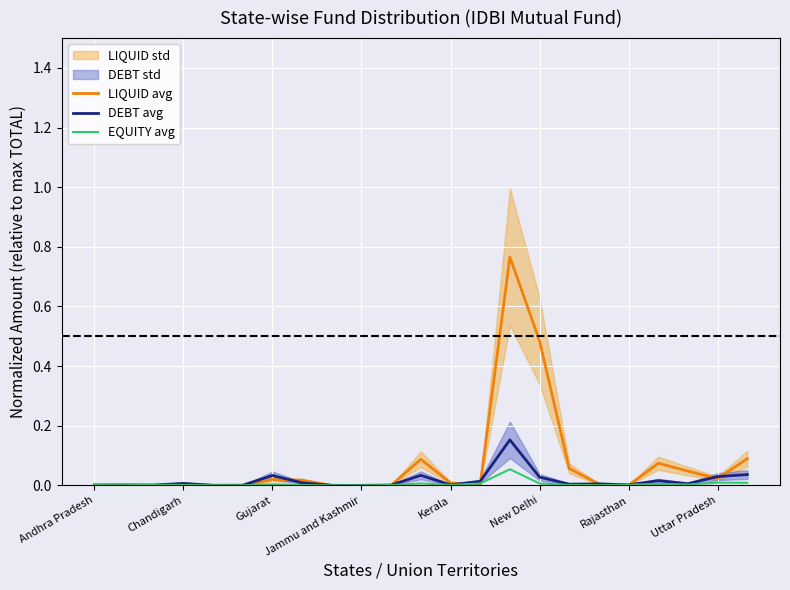

Where is the first local minimum for EQUITY avg?

Chandigarh